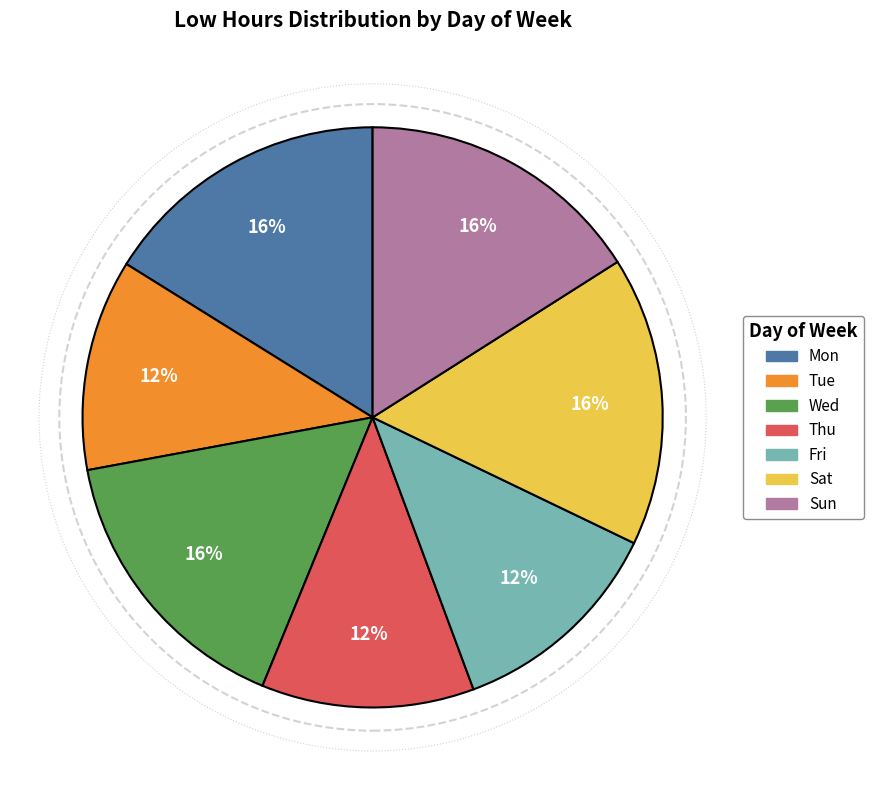

To the nearest percent, what is the difference between the largest and smallest slice percentages?

4%